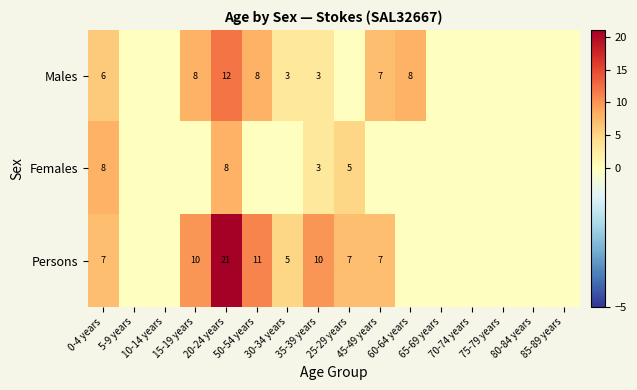

Between 10-14 years and 30-34 years, which is larger?

30-34 years